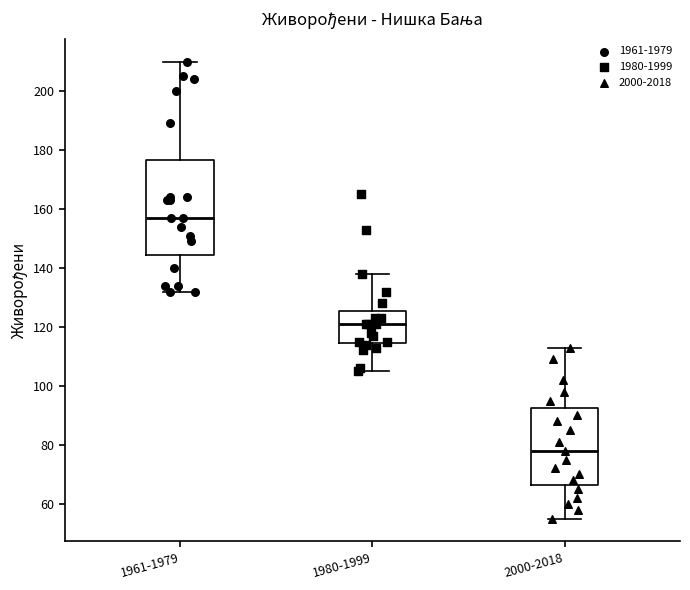

Where does the upper whisker of the box for 2000-2018 end on the y-axis? The values are not printed on the chart, so give them approximately, as read against the axis.

114